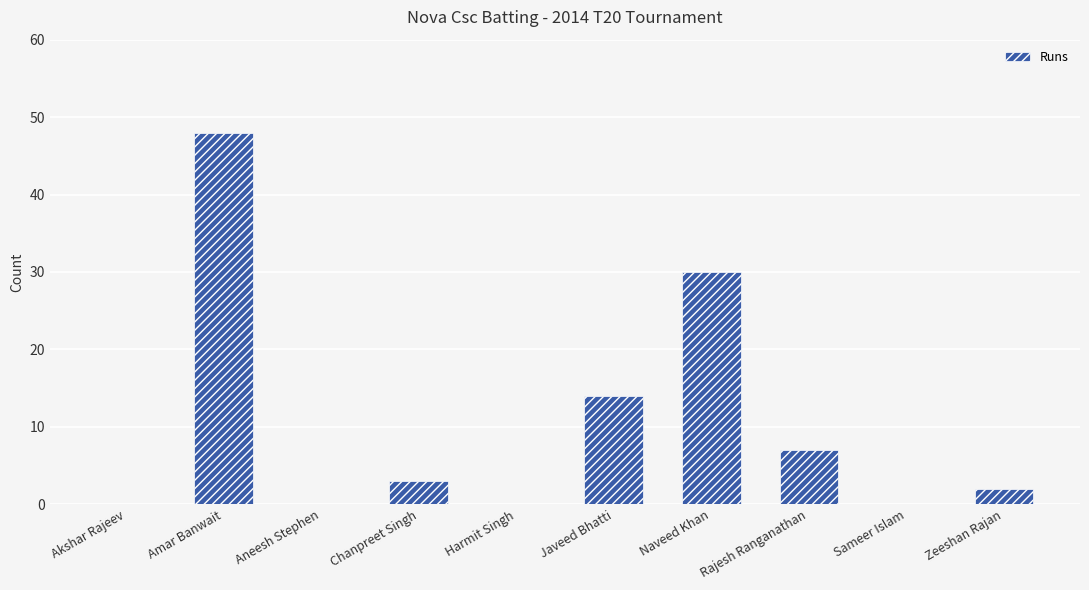

At which category does the chart reach its peak across all series?

Amar Banwait